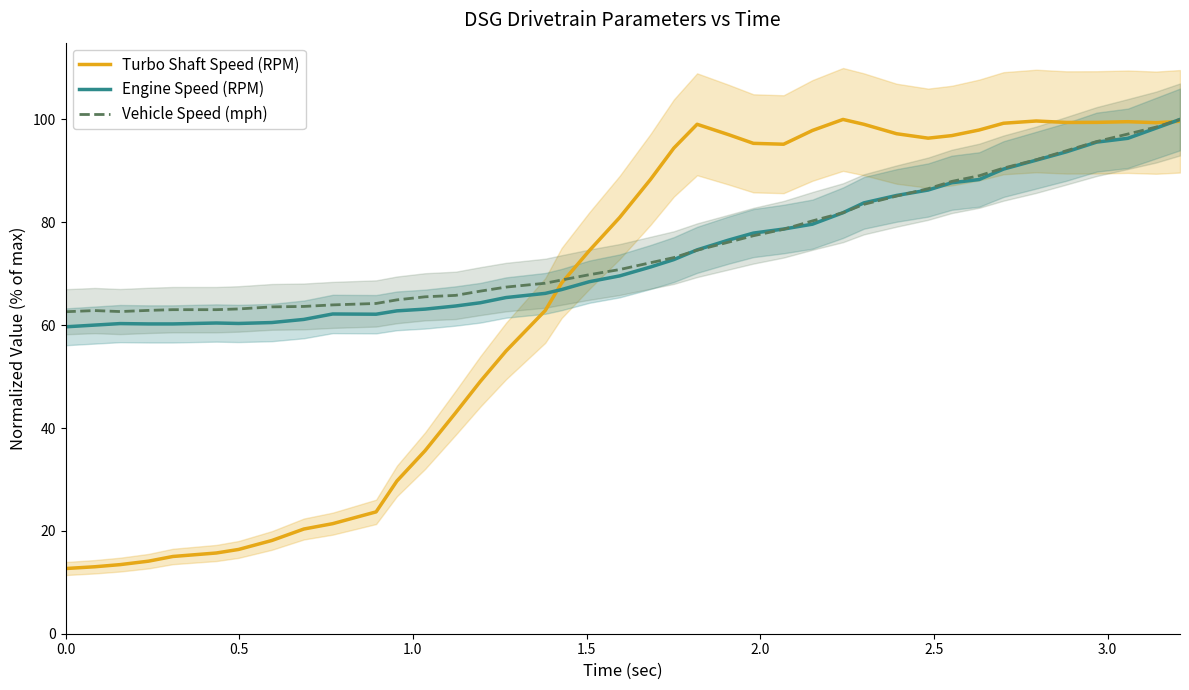

After their last crossing, which series has the higher values: Engine Speed (RPM) or Vehicle Speed (mph)?

Vehicle Speed (mph)